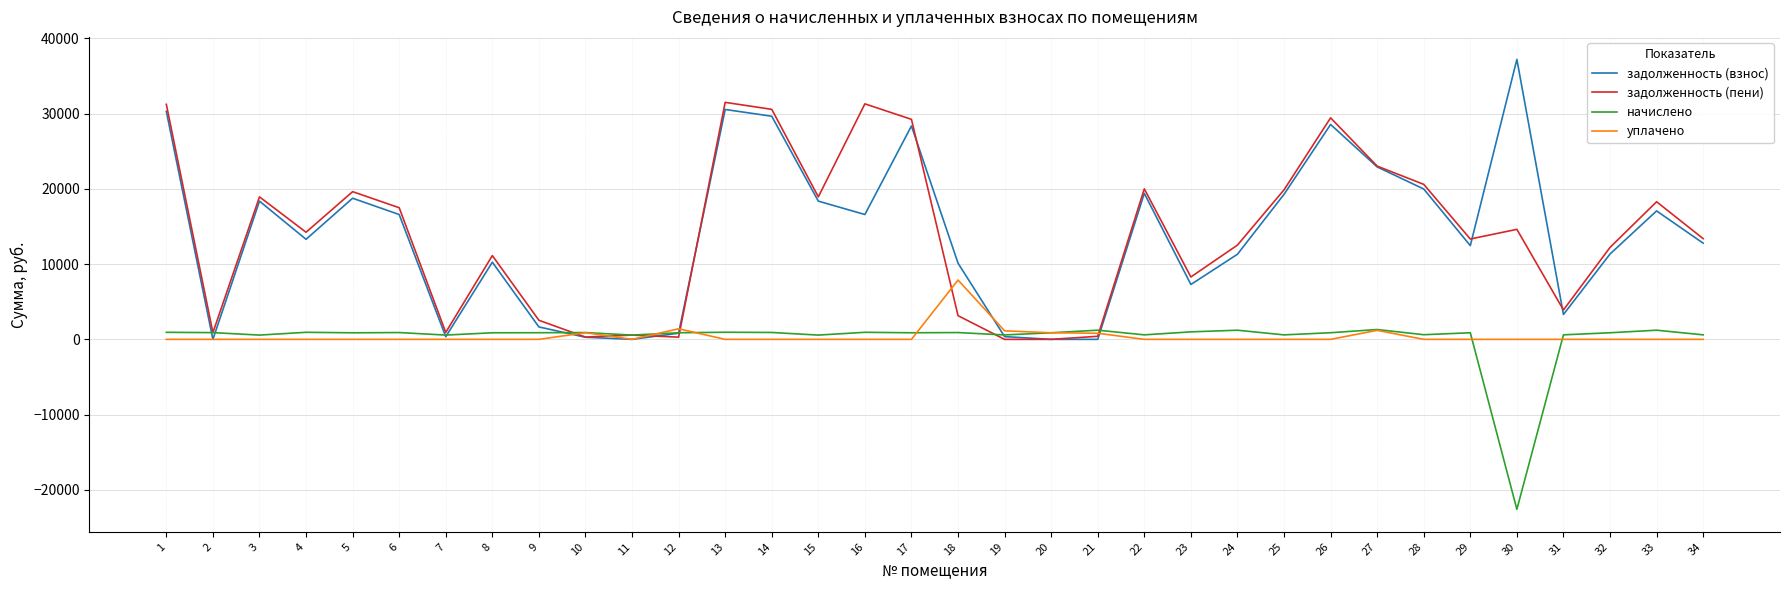

What is the minimum value for начислено?

-22592.4